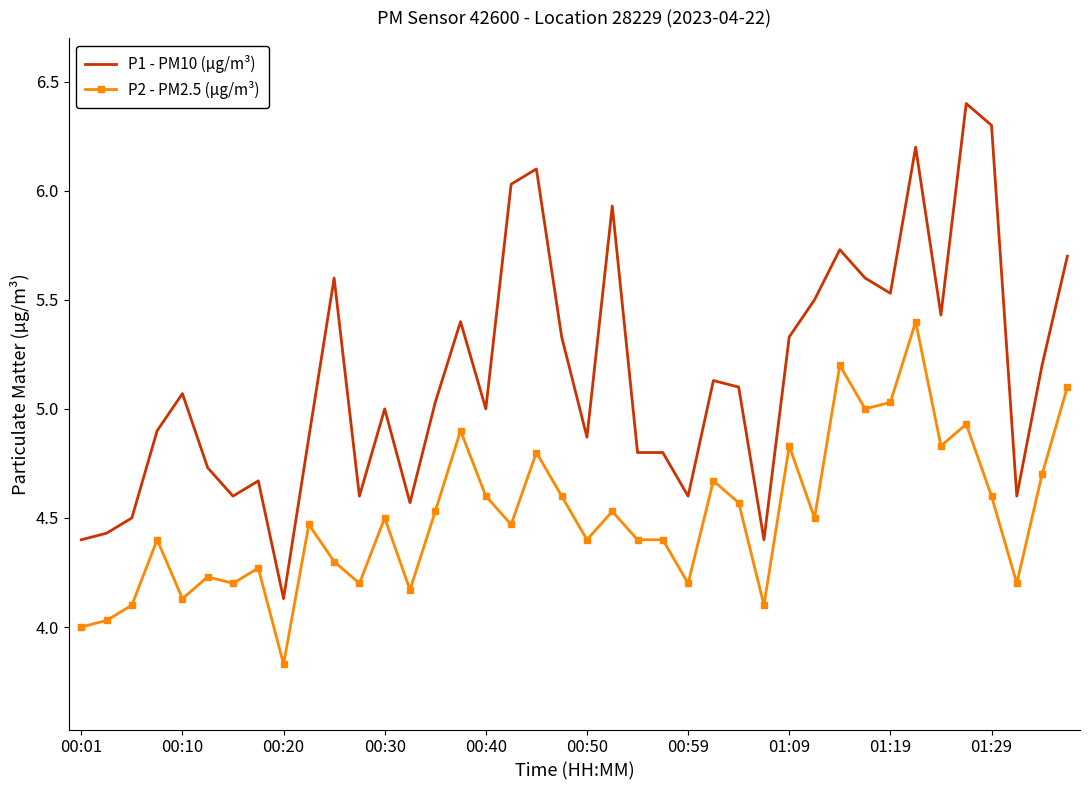

What is the difference between the maximum and minimum values in the P2 - PM2.5 (µg/m³) series?

1.6